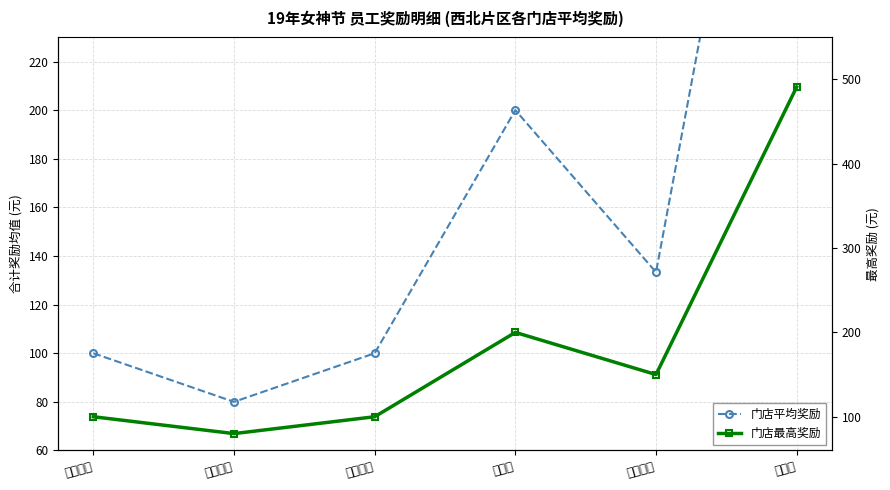

Reading left to right, what are all the values shown in this chart?

门店平均奖励: 100.0	80.0	100.0	200.0	133.3	442.0
门店最高奖励: 100.0	80.0	100.0	200.0	150.0	491.0